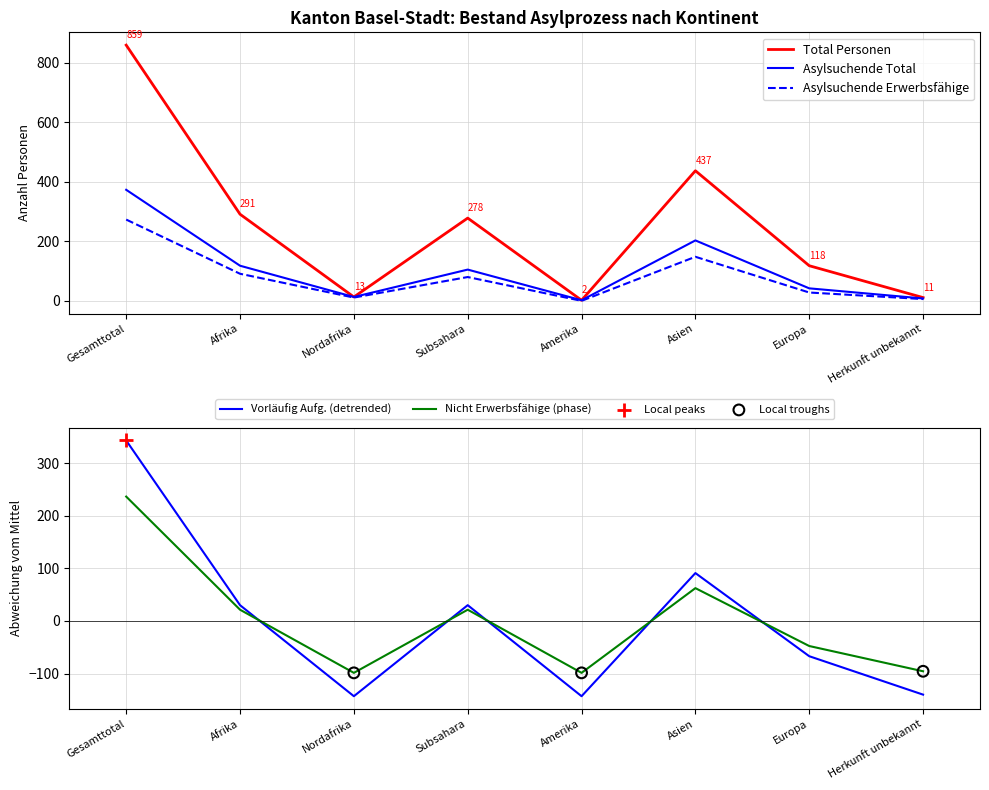

The Asylsuchende Erwerbsfähige series shows -104 at Amerika. True or false?

False